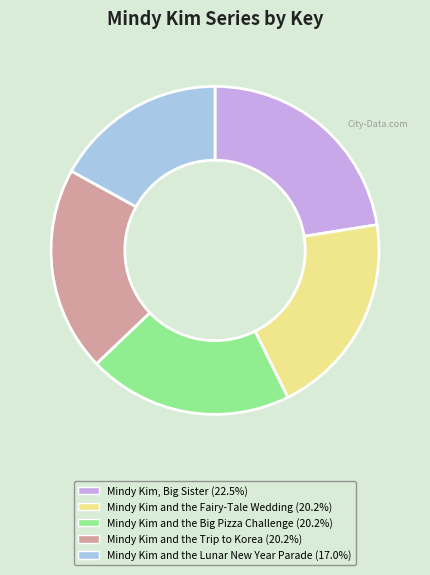

What is the ratio of the value at Mindy Kim and the Trip to Korea (20.2%) to the value at Mindy Kim and the Big Pizza Challenge (20.2%)?

1.0